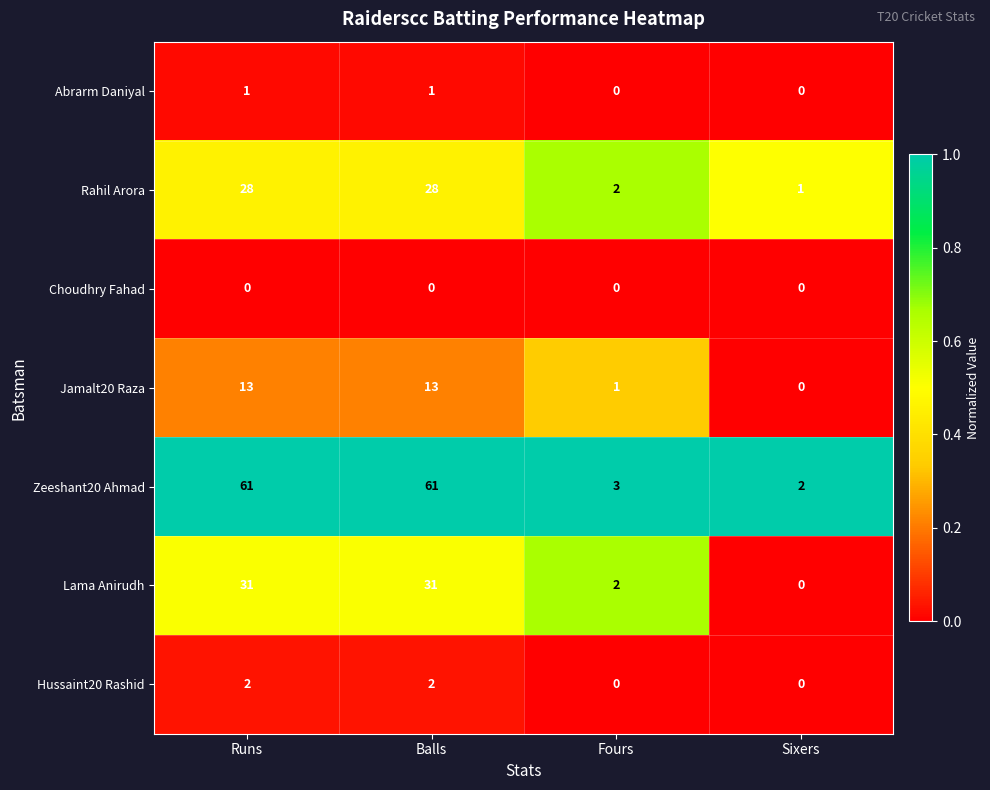

What is the total value across all series at Balls?

136